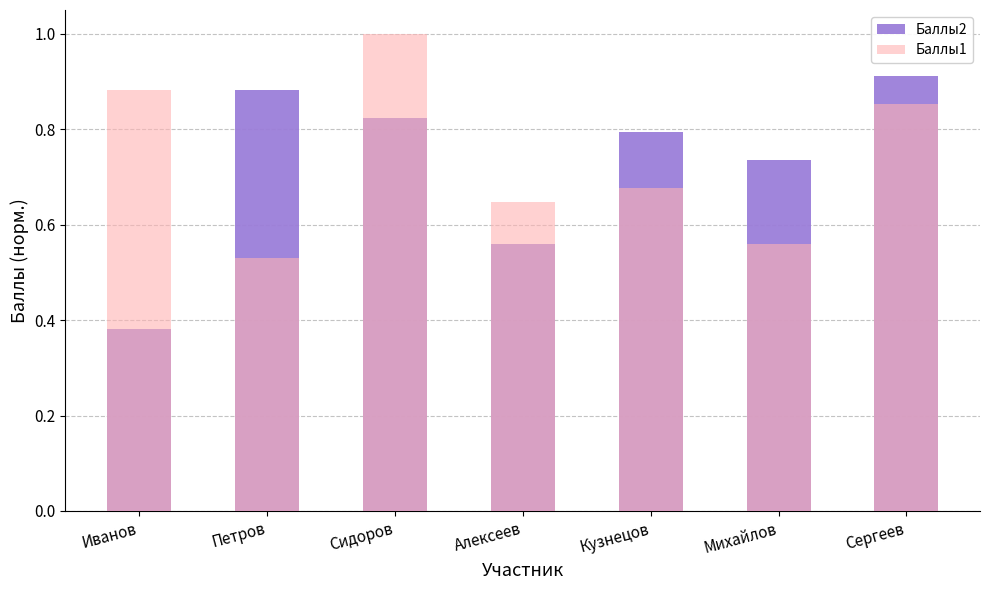

What is the minimum value shown in the chart?

0.4